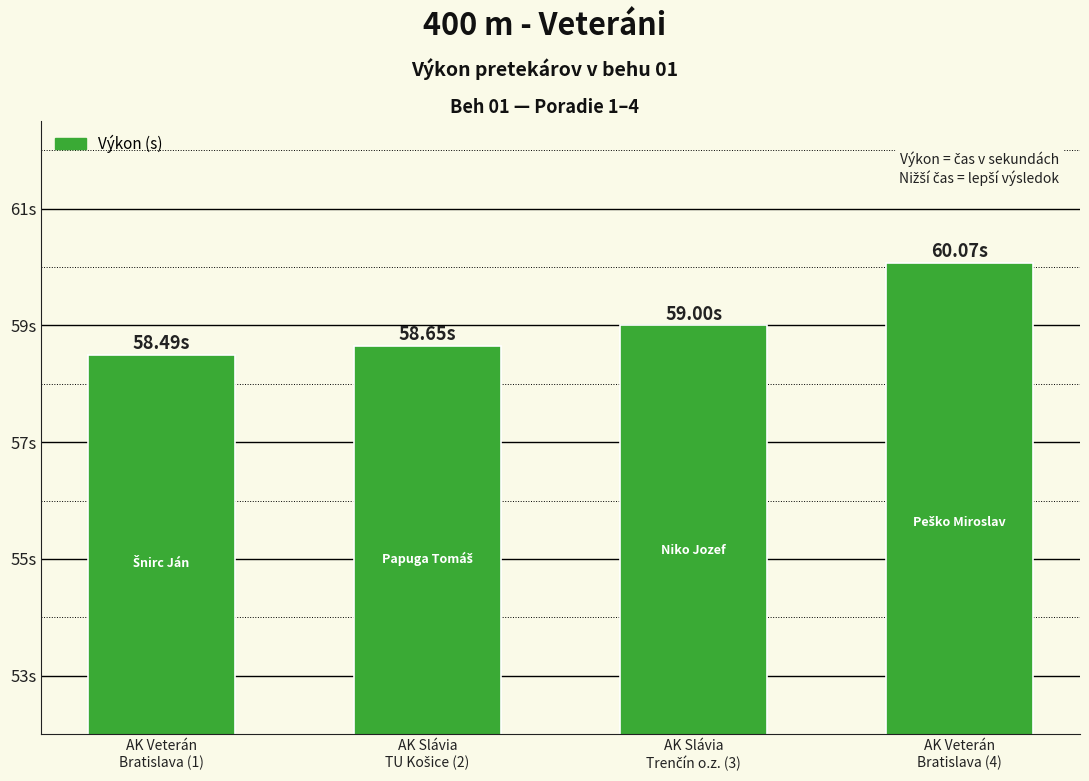

What is the average value?

59.1